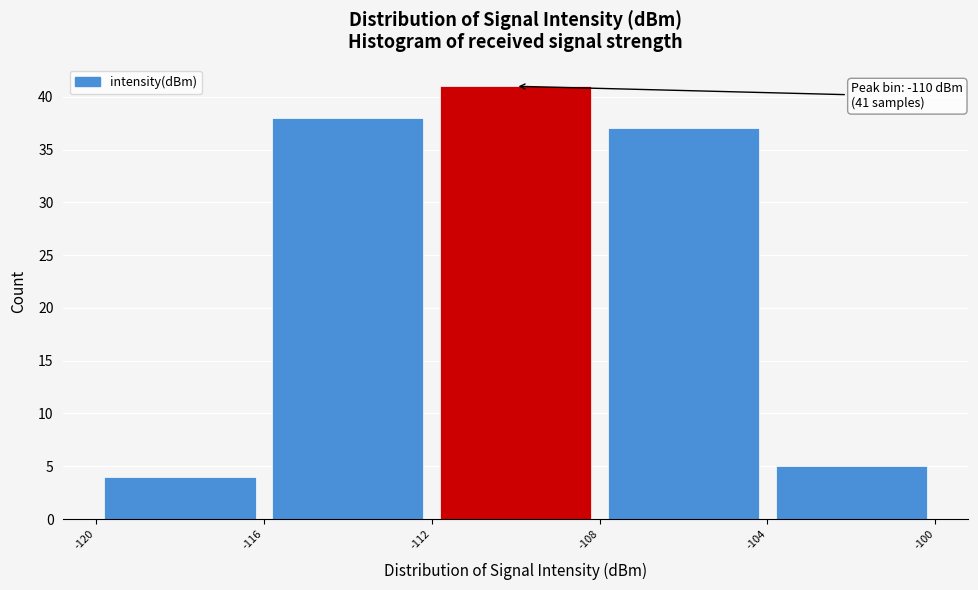

Which range on the x-axis has the tallest bar?

-112 to -108